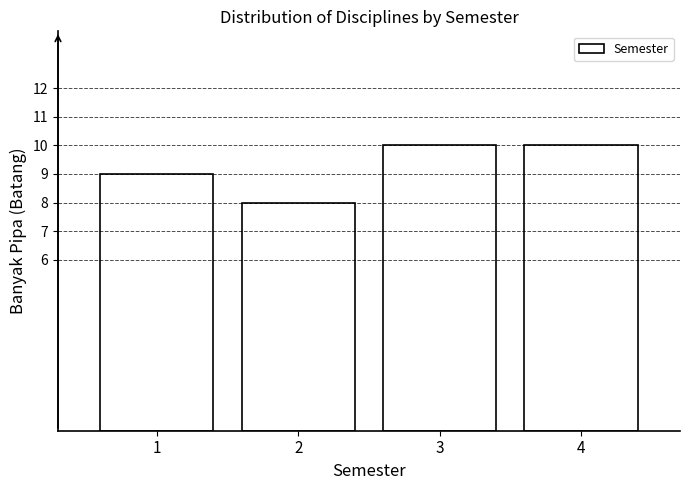

Reading left to right, list all the values displayed in this chart.

9	8	10	10